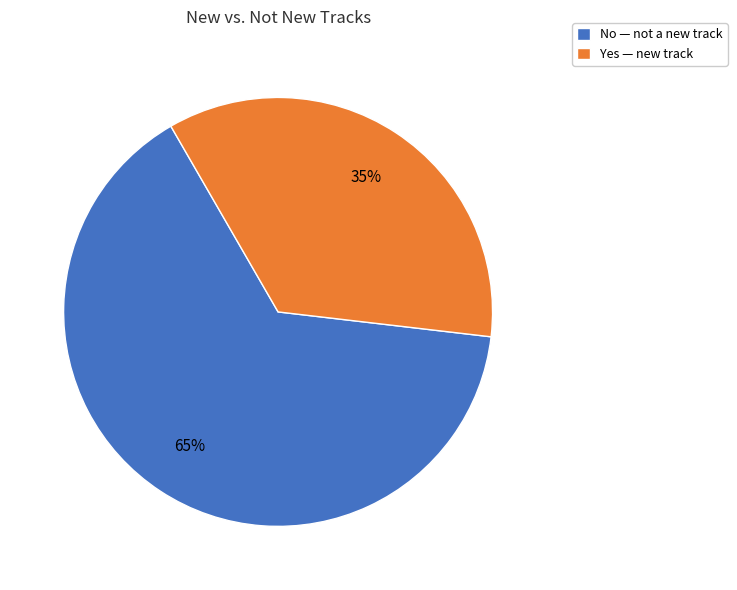

Rank the categories by value from highest to lowest.

No, Yes